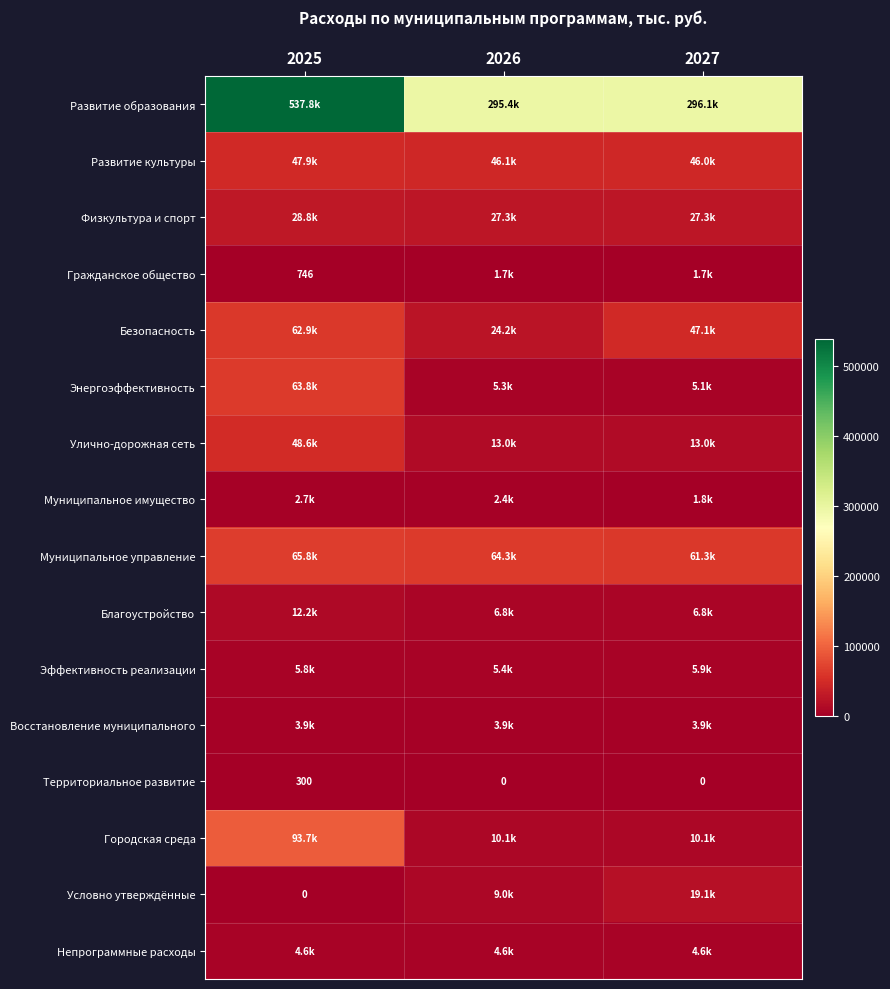

What is the difference between the Энергоэффективность values at 2027 and 2025?

58745.9